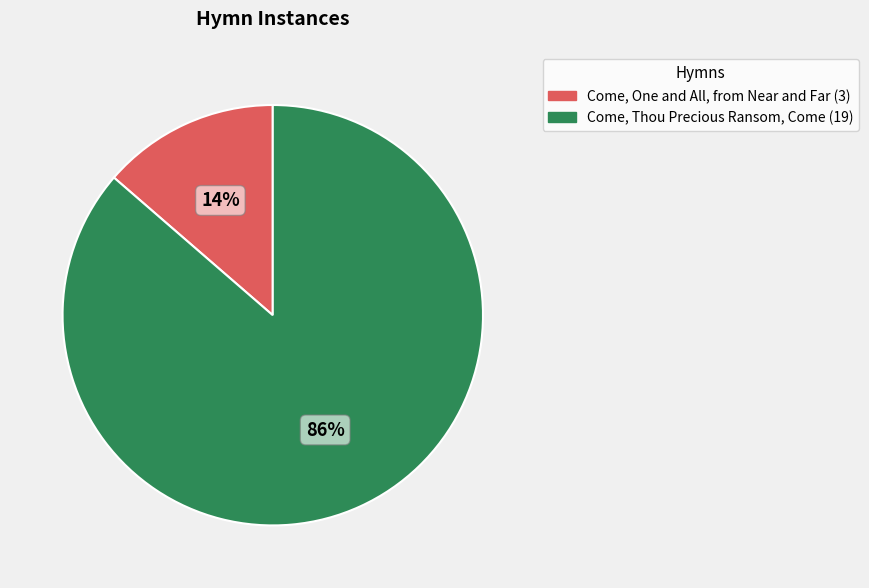

To the nearest percent, what portion does Come, One and All, from Near and Far represent?

14%